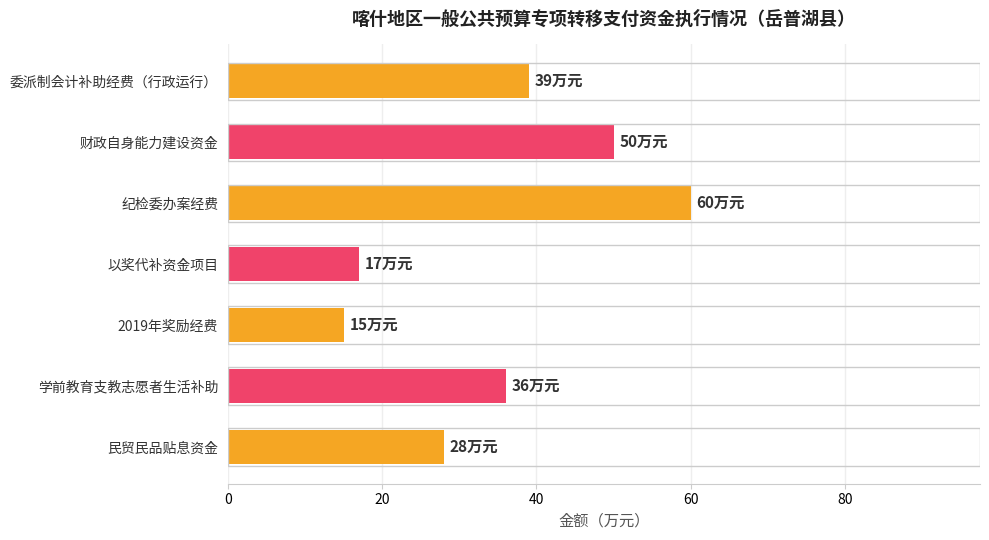

Where is the data nearest to the value 37?

学前教育支教志愿者生活补助